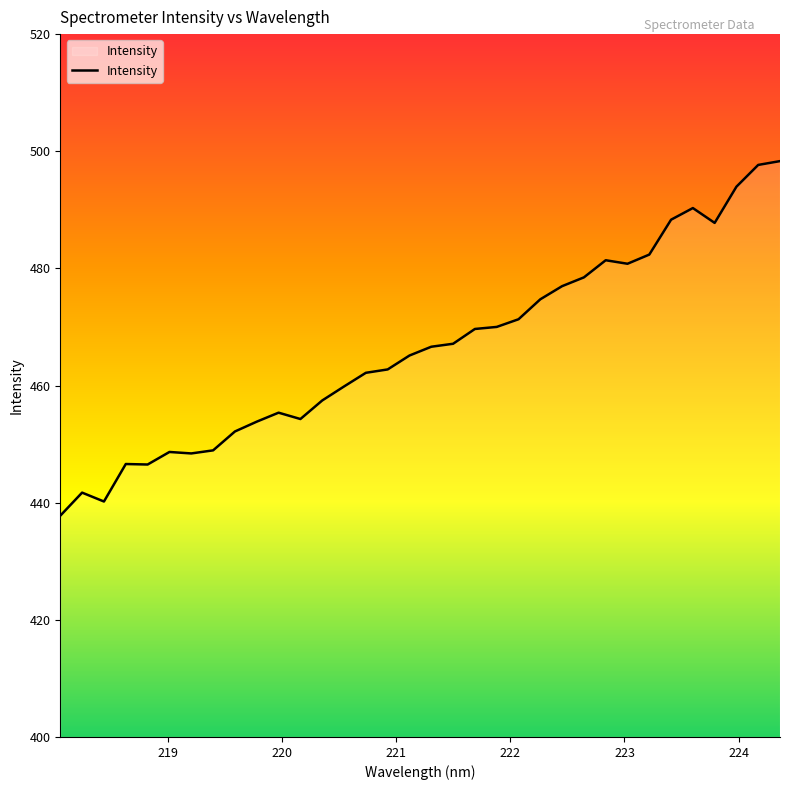

How many values are below 466?

17